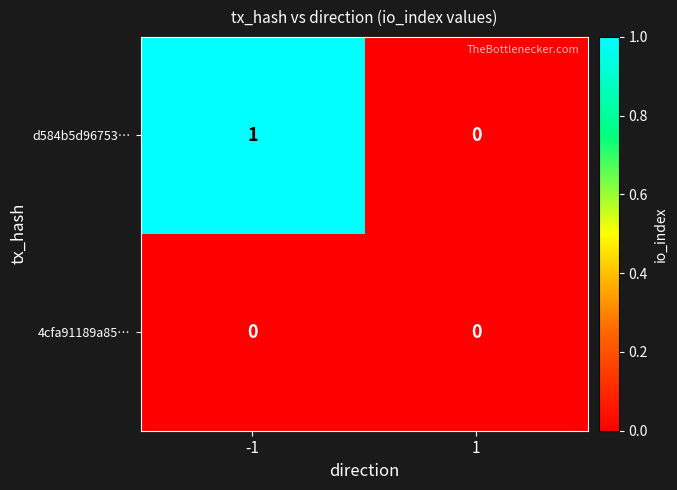

Which series has the widest spread of values?

d584b5d96753…